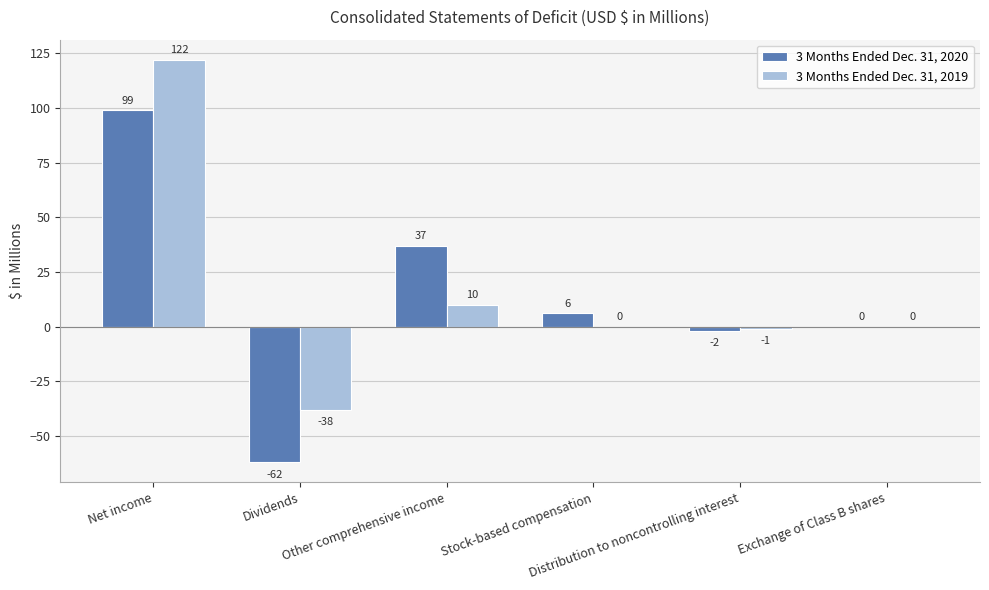

Which category has the highest value in the 3 Months Ended Dec. 31, 2019 series?

Net income